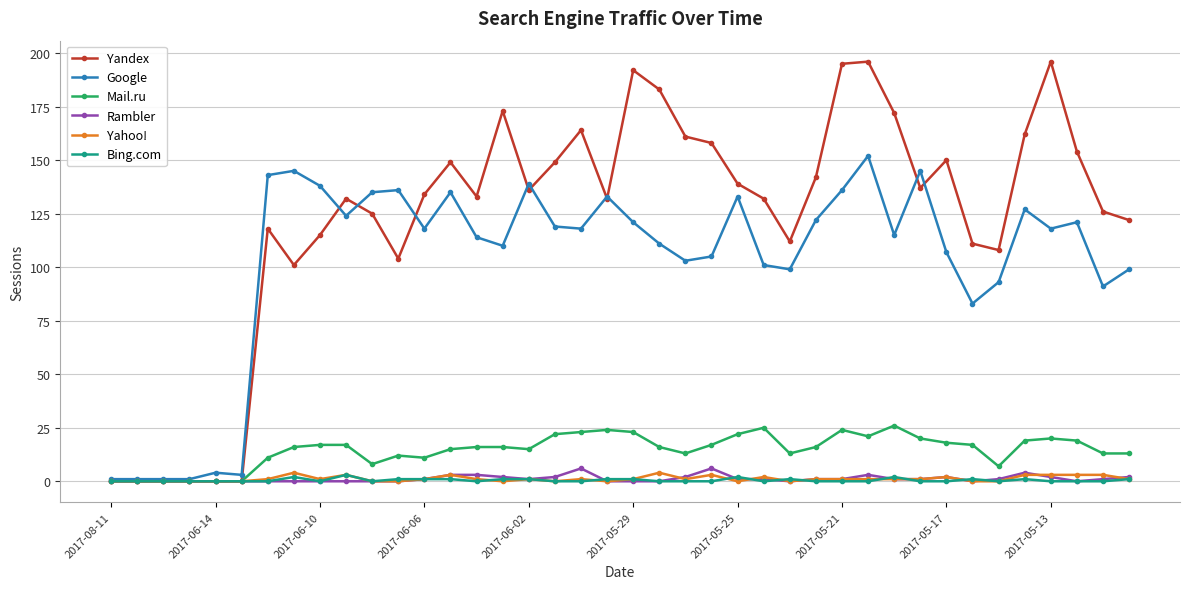

Which series has the largest range (max minus min)?

Yandex